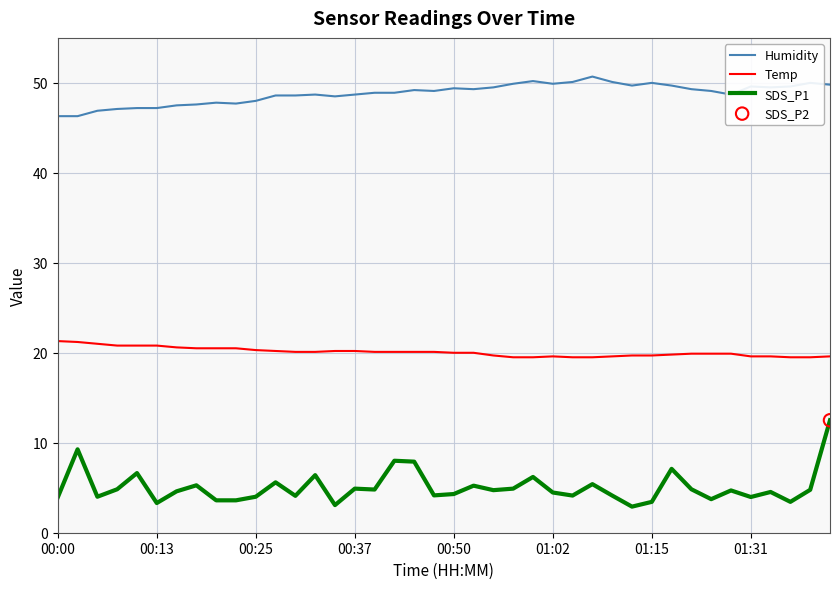

Which series has the widest spread of values?

SDS_P1